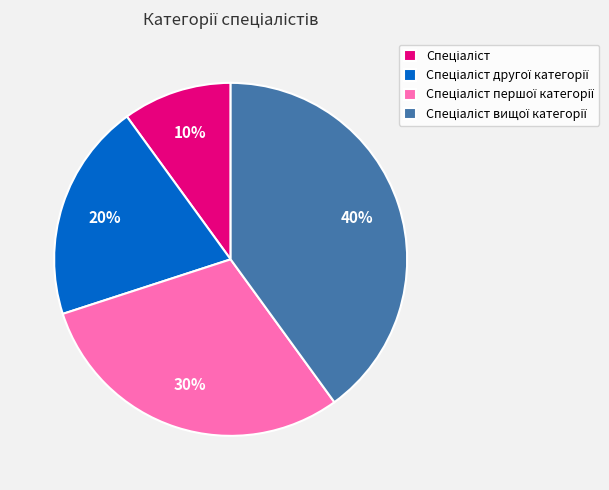

To the nearest percent, what is the average slice percentage?

25%